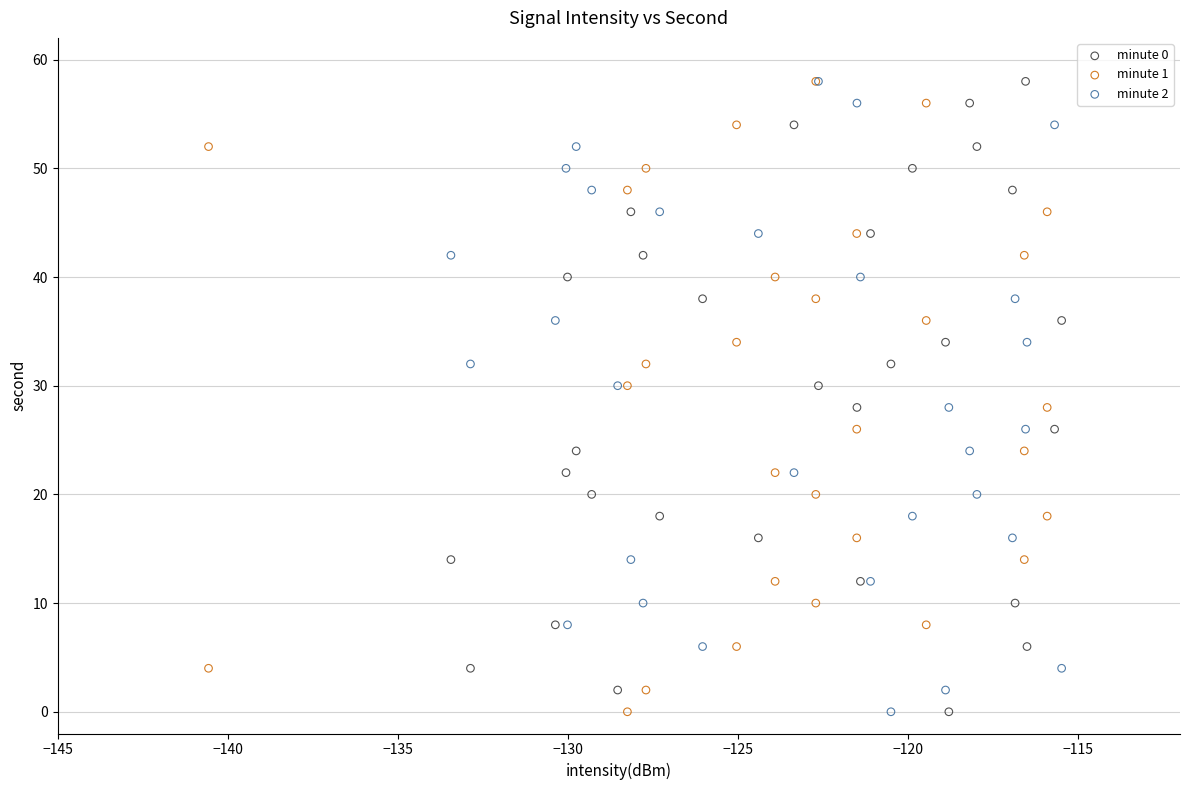

What are all the series names shown in the legend?

minute 0, minute 1, minute 2